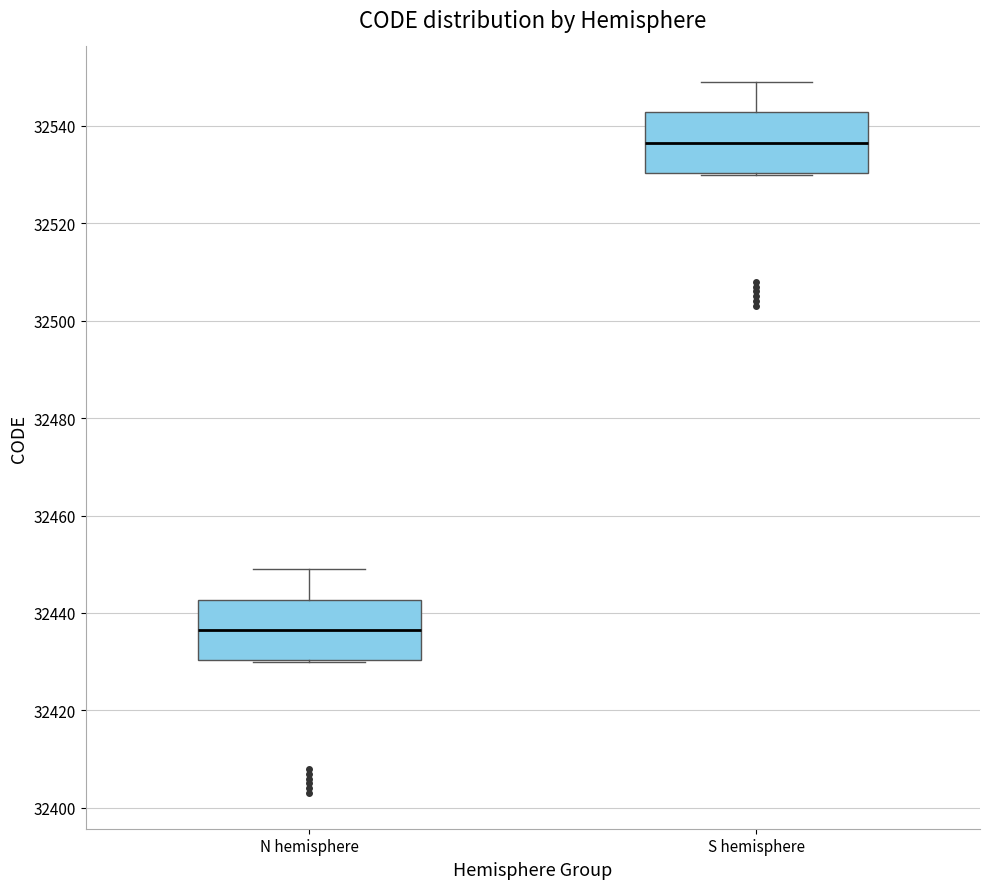

Where does the upper whisker of the box for S hemisphere end on the y-axis? The values are not printed on the chart, so give them approximately, as read against the axis.

32550